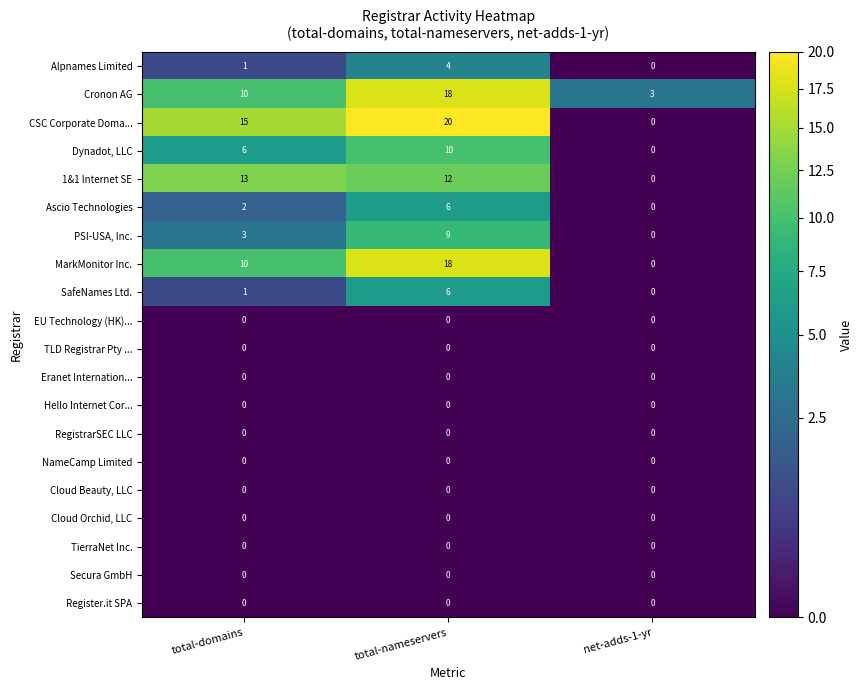

What is the total value across all series at total-nameservers?

103